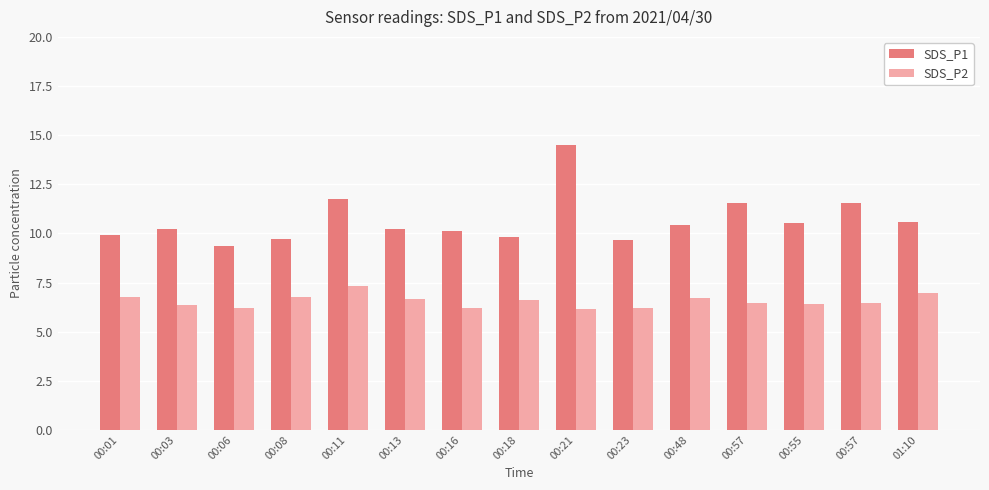

What is the sum of all SDS_P1 values?

160.0